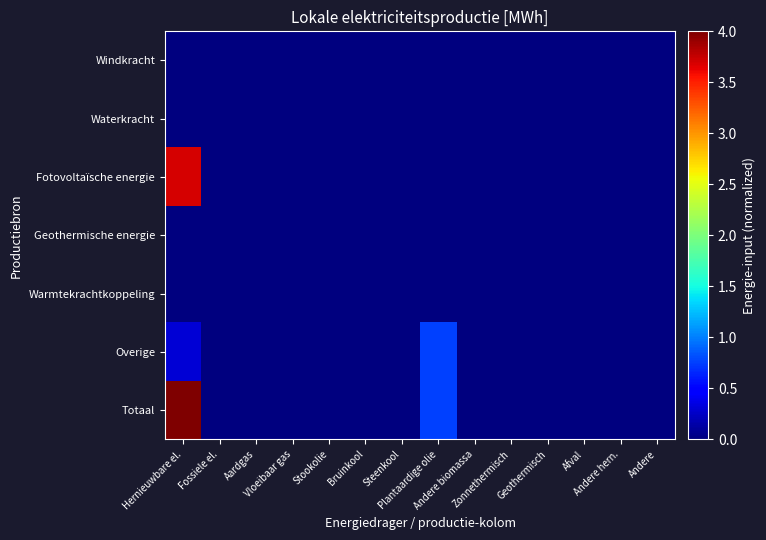

Which series has the largest total across all categories?

Totaal